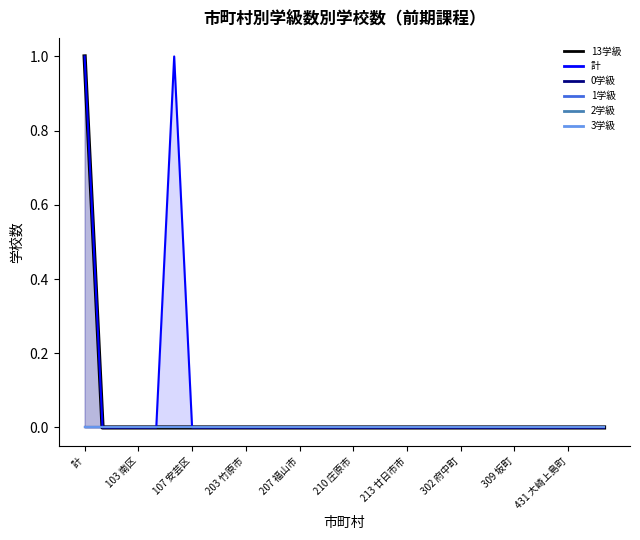

True or false: 0学級 and 1学級 cross at least once.

False